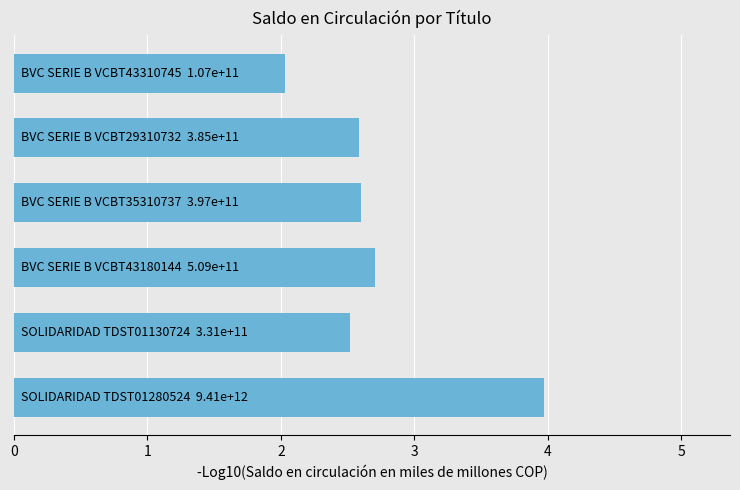

What is the average value?

2.7